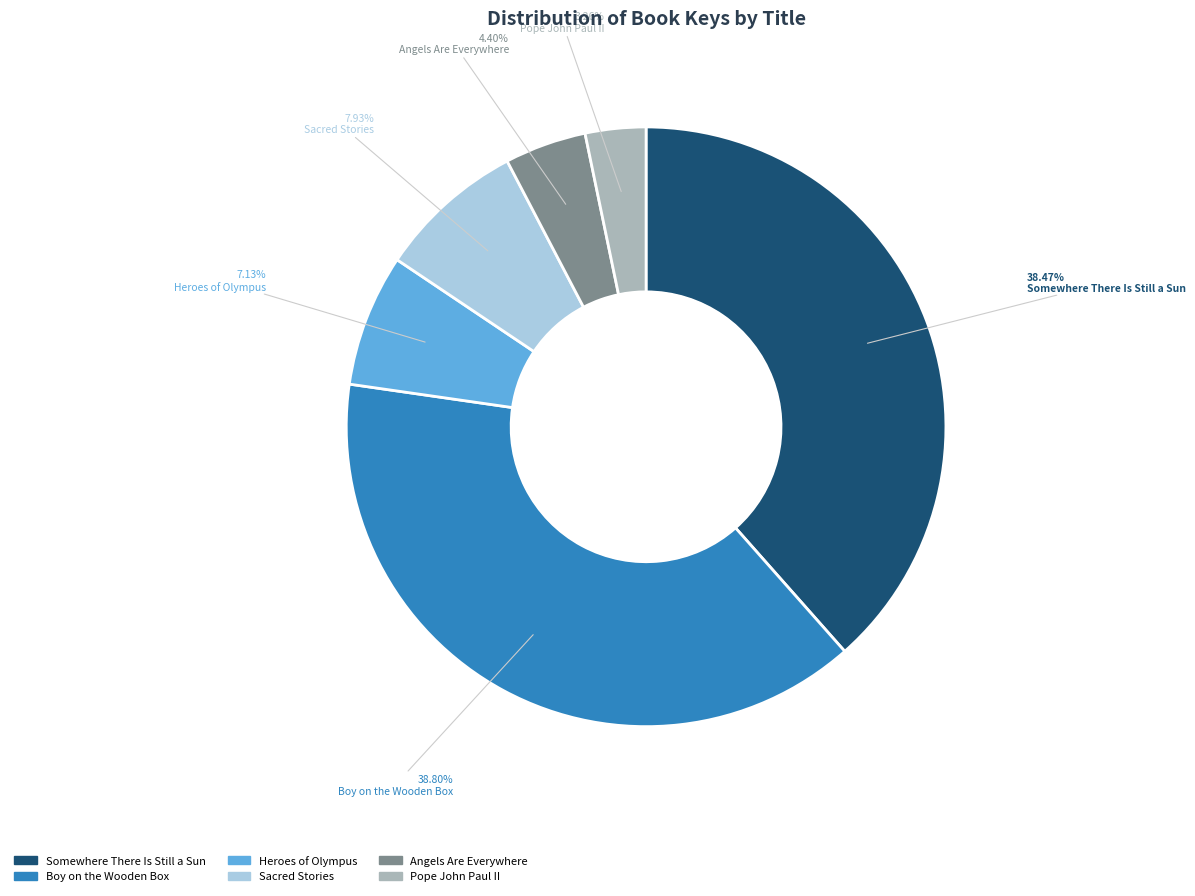

To the nearest percent, what is the difference between the Sacred Stories and Somewhere There Is Still a Sun slice percentages?

31%